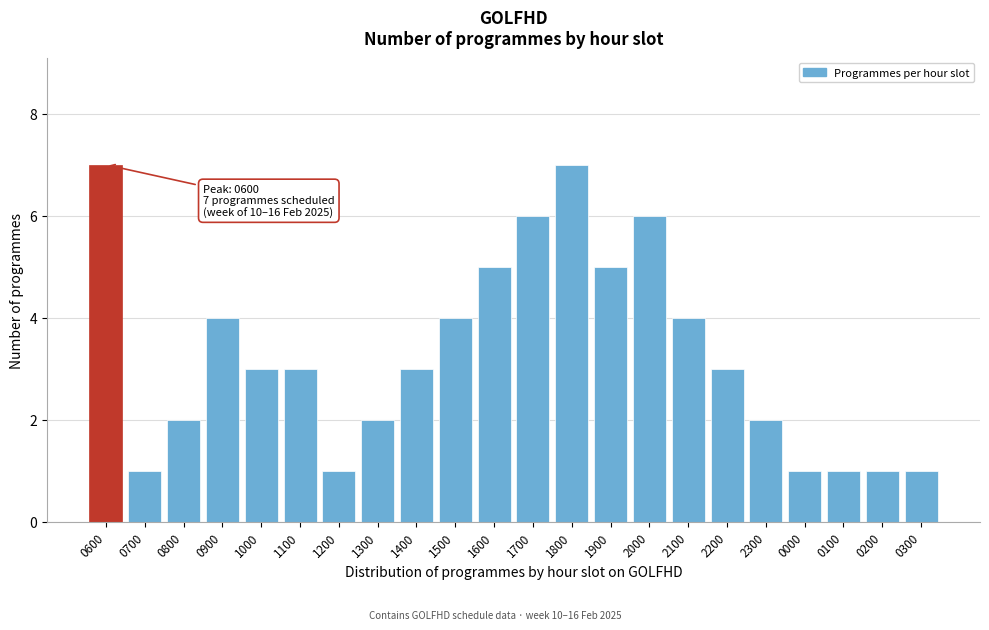

Reading right to left, transcribe all the data shown in this chart.

1	1	1	1	2	3	4	6	5	7	6	5	4	3	2	1	3	3	4	2	1	7